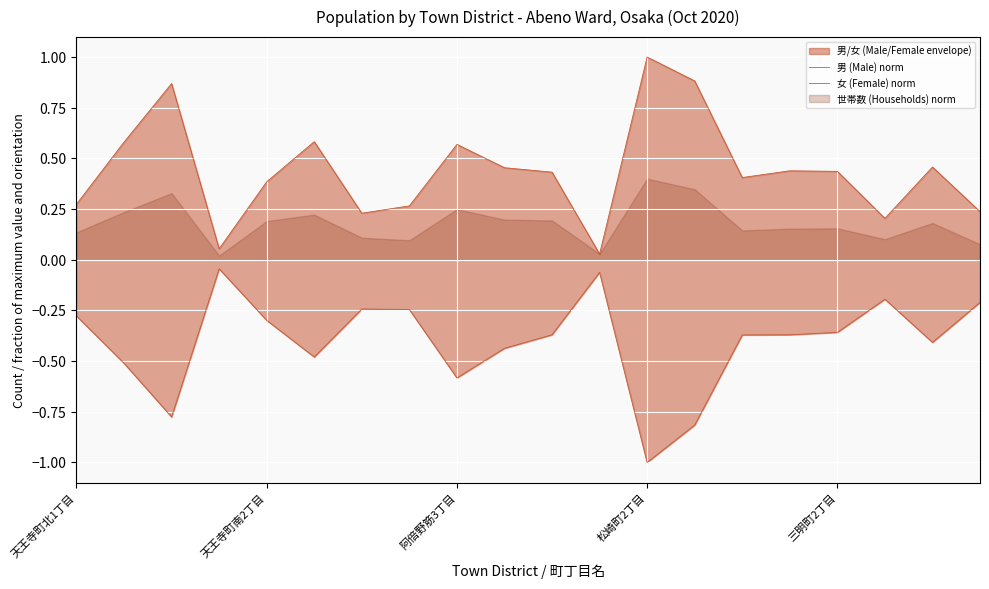

The value of 男 (Male) norm at 19 is 0.2. True or false?

True